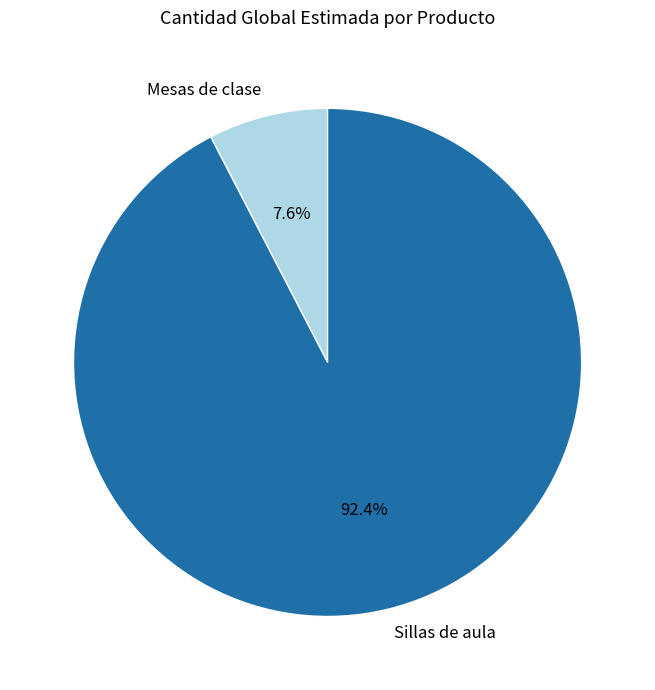

To the nearest percent, what portion does Mesas de clase represent?

8%